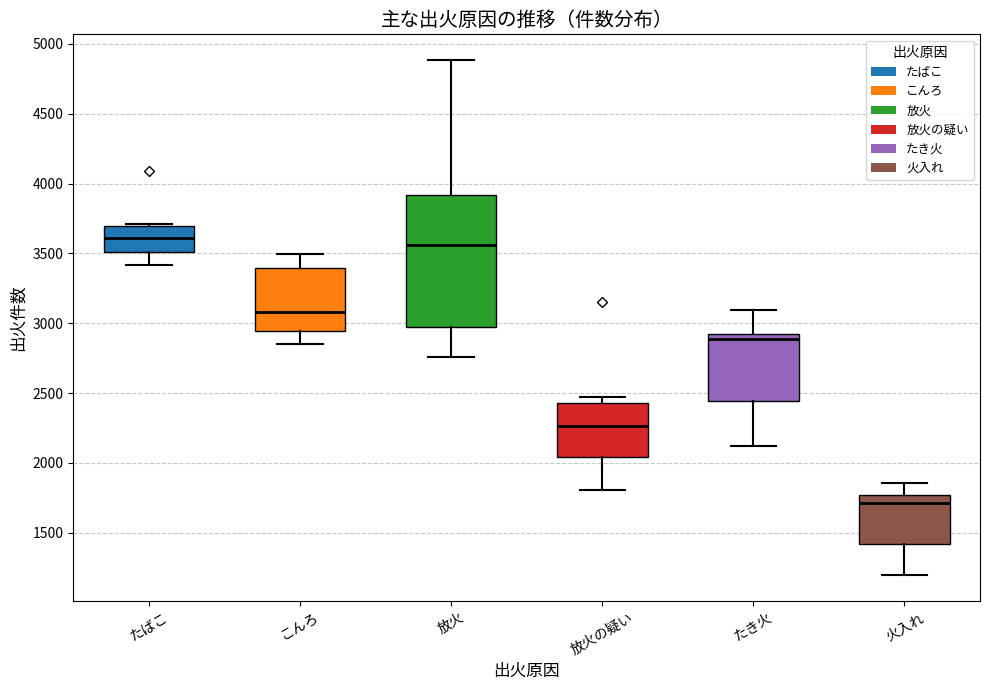

Comparing the boxes themselves (not the whiskers), which one is the tallest?

放火